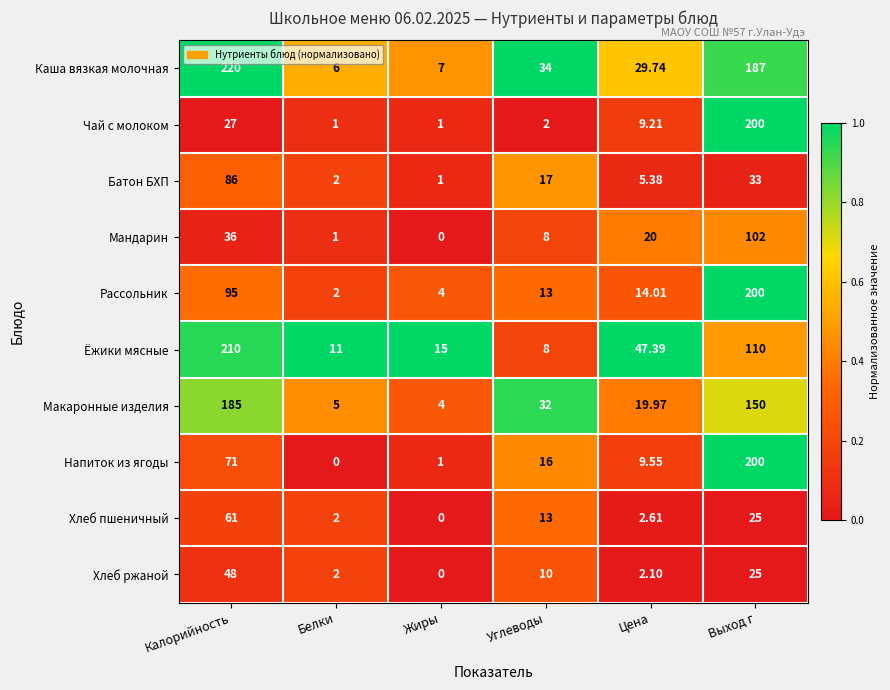

Which series changed the most between Углеводы and Цена?

Ёжики мясные